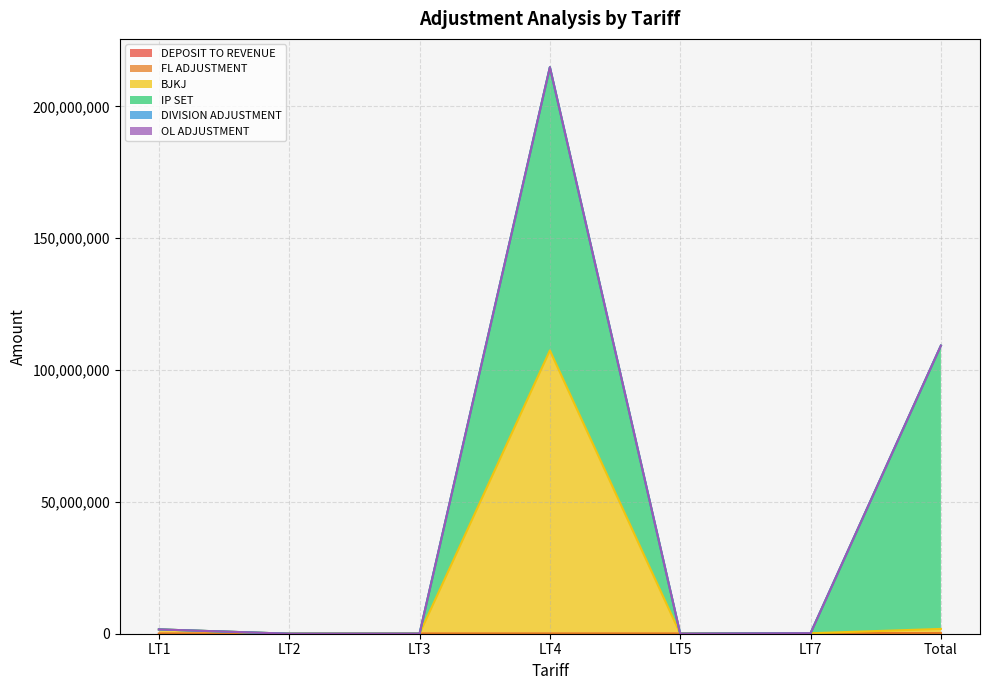

What is the difference between the maximum and second lowest values in the BJKJ series?

107413868.3